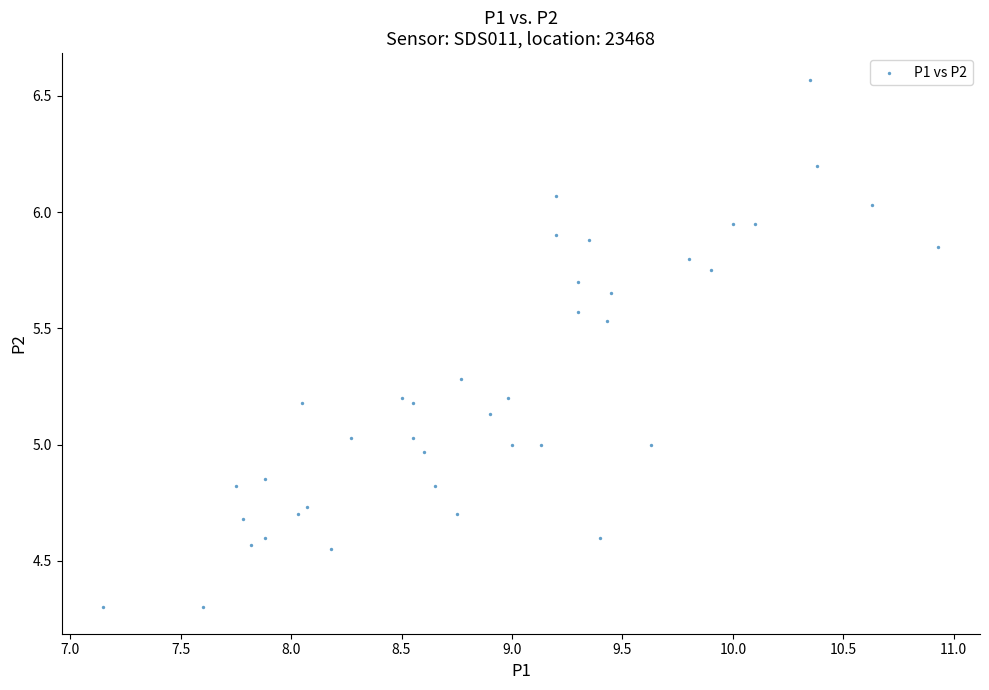

What is the range of X values (max minus min)?

3.8